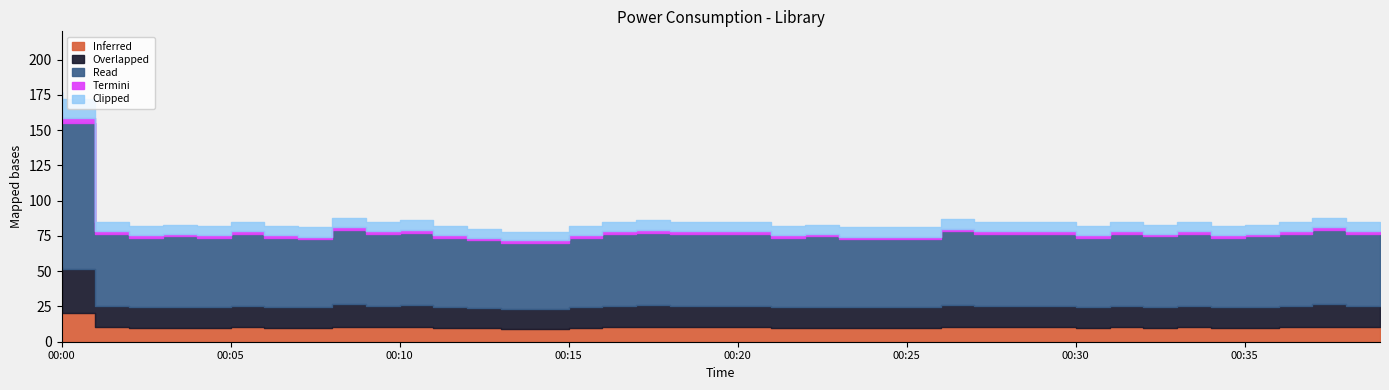

Rank the categories by value from lowest to highest.

00:14, 00:15, 00:13, 00:08, 00:24, 00:25, 00:26, 00:03, 00:05, 00:07, 00:12, 00:16, 00:22, 00:31, 00:35, 00:04, 00:23, 00:33, 00:36, 00:02, 00:06, 00:10, 00:17, 00:19, 00:20, 00:21, 00:28, 00:29, 00:30, 00:32, 00:34, 00:37, 00:39, 00:11, 00:18, 00:27, 00:09, 00:38, 00:01, 00:00